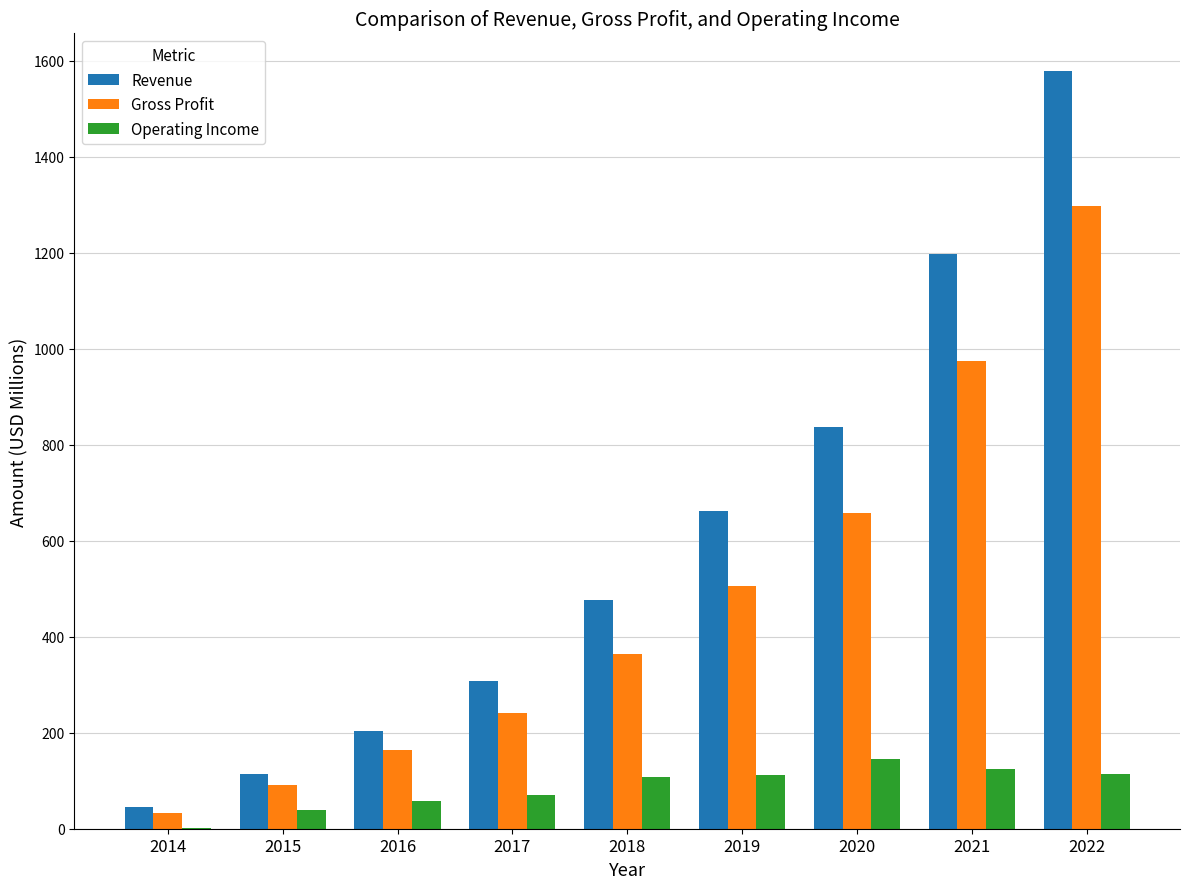

What value does the Operating Income series have at 2015?

38.0